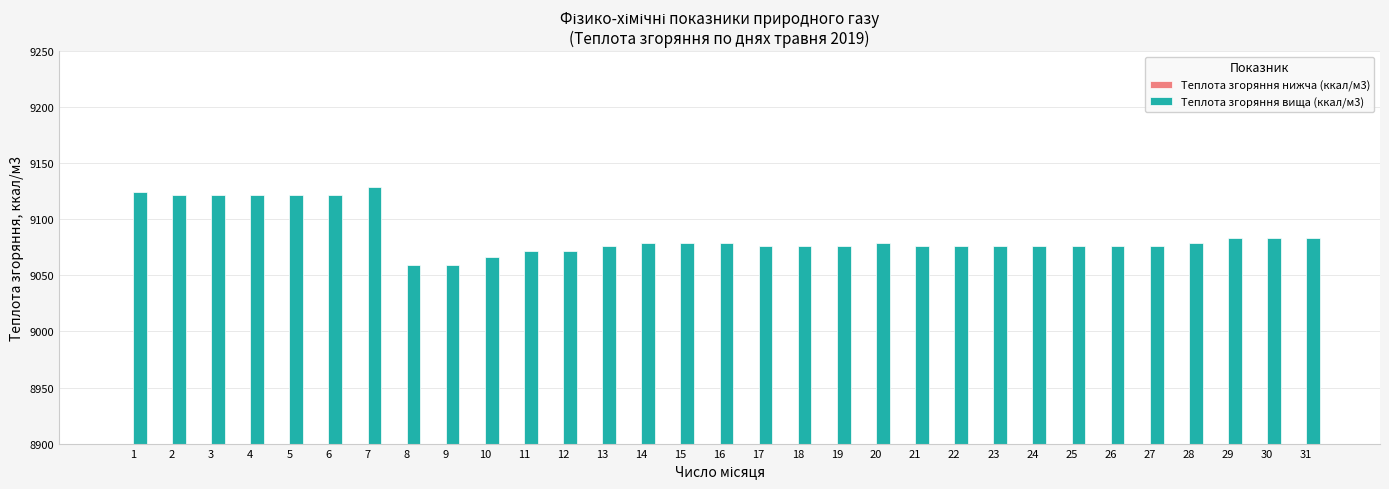

What is the maximum value for Теплота згоряння нижча (ккал/м3)?

8245.0